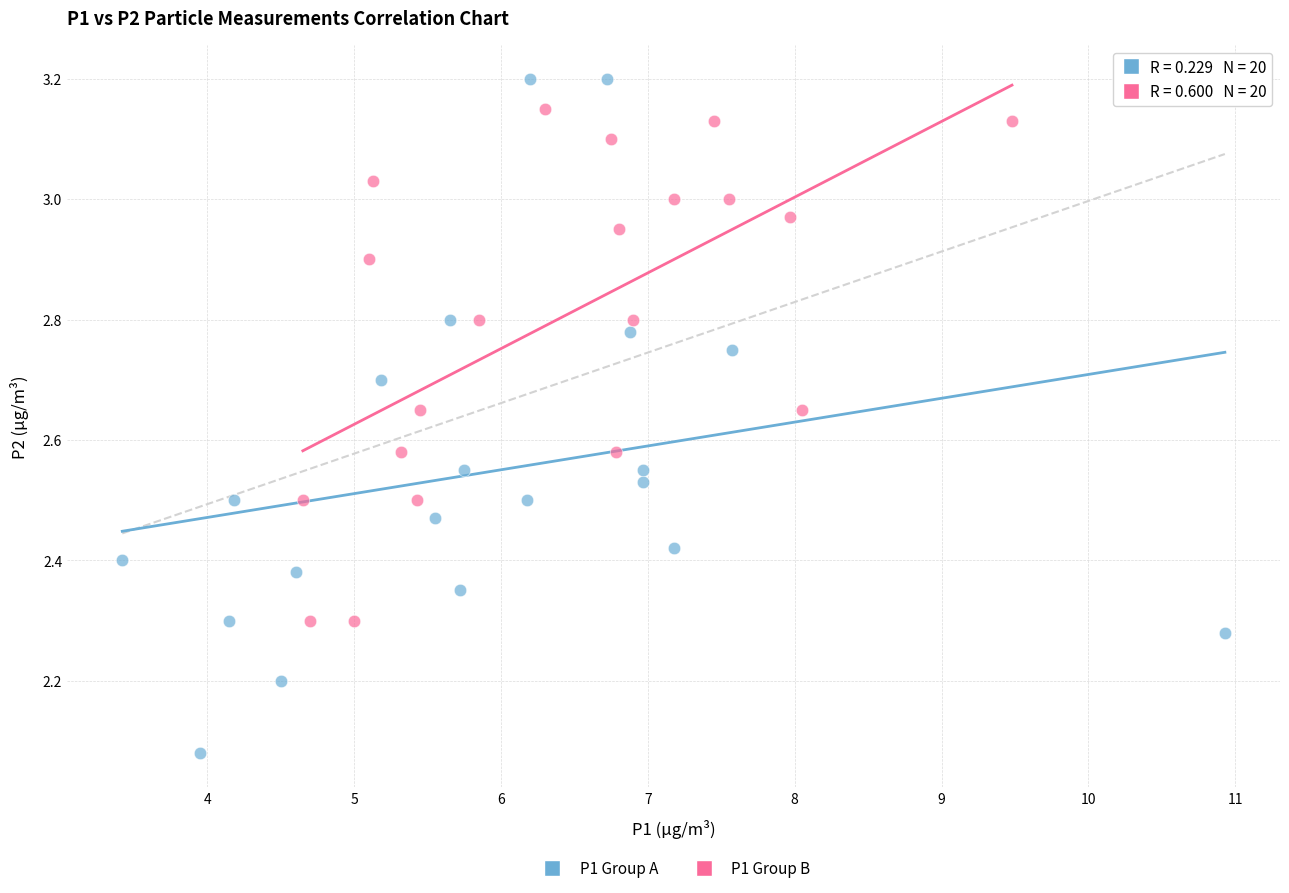

Which series has the widest spread of Y values?

P1 Group A